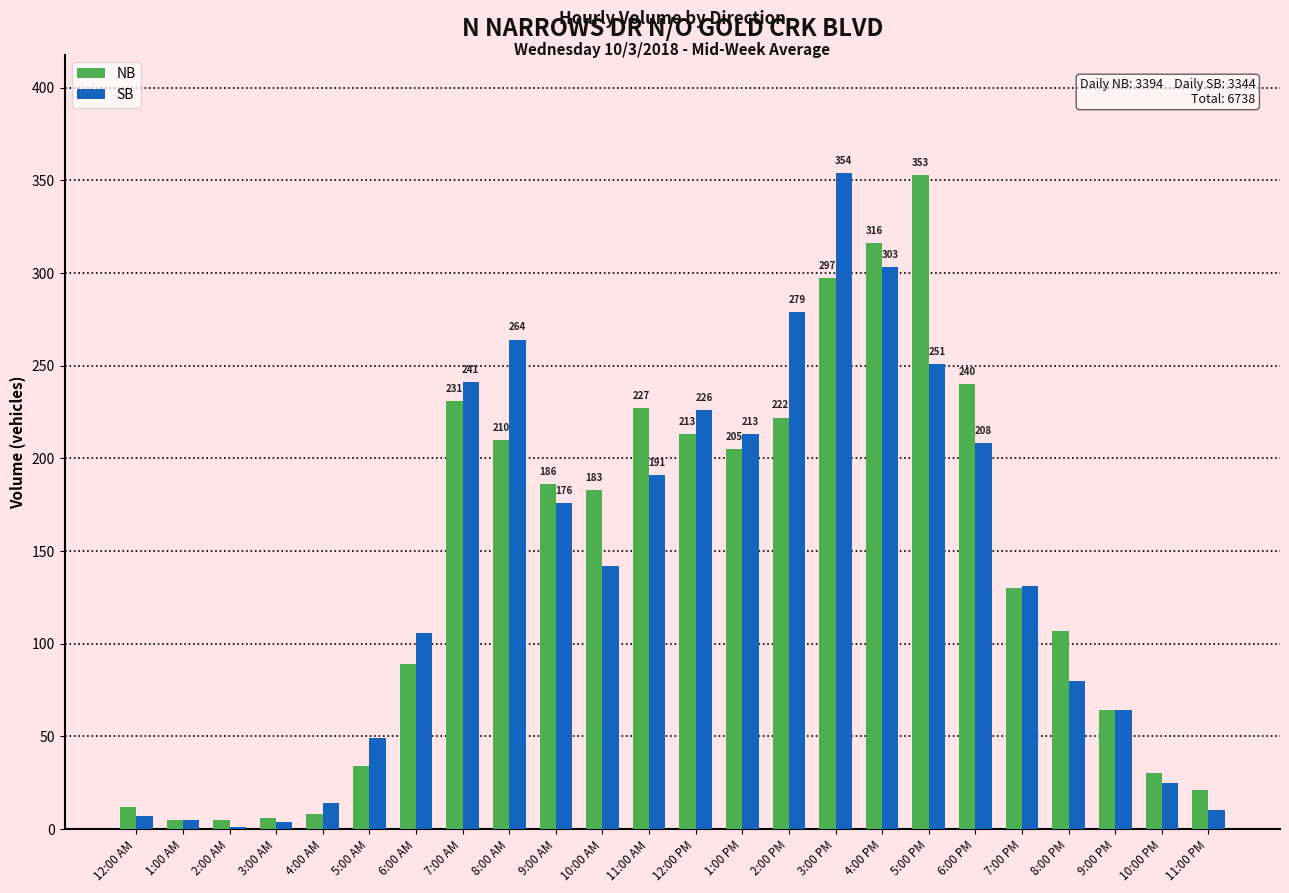

Between 3:00 AM and 6:00 PM, which series saw the biggest shift?

NB